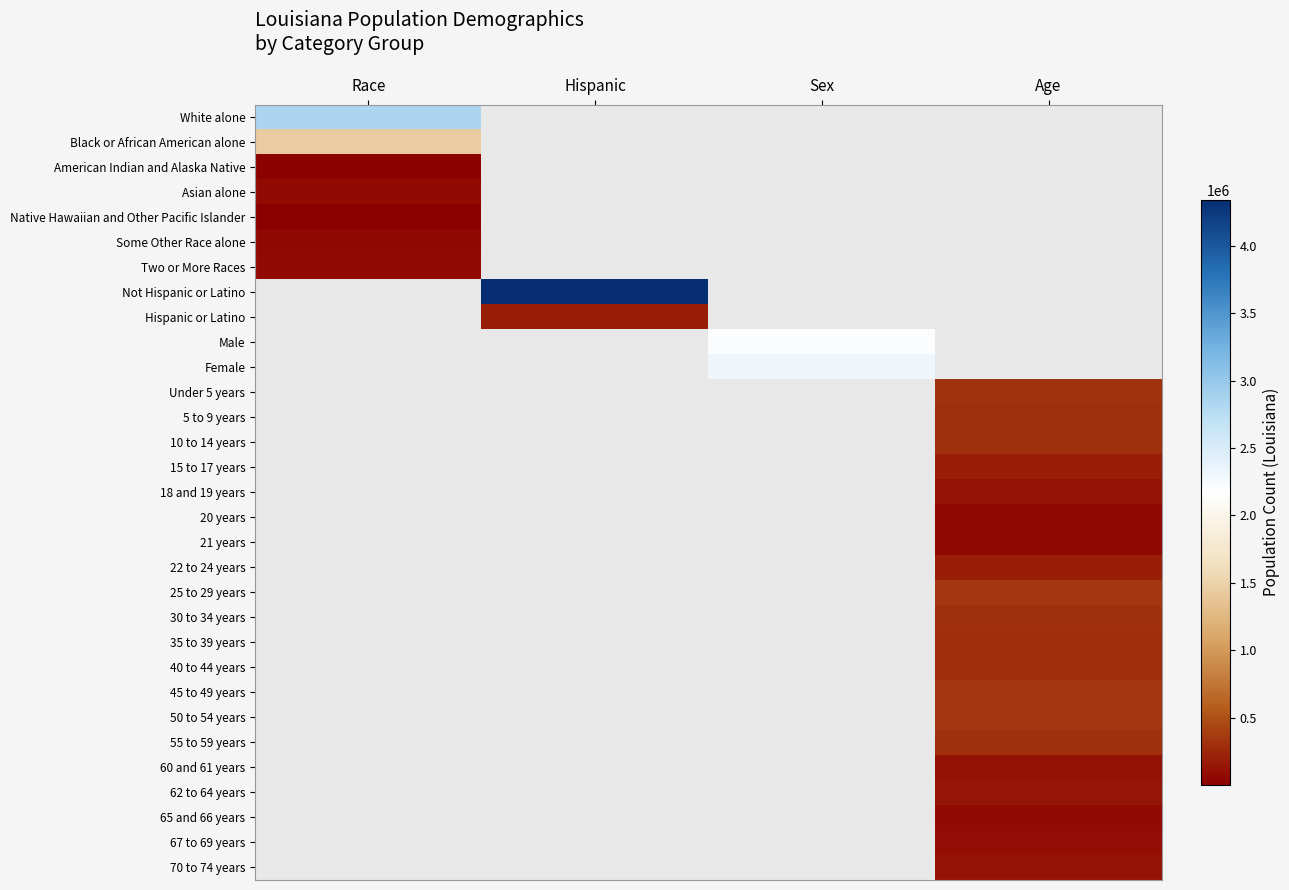

At how many categories does at least one series exceed 779235?

3